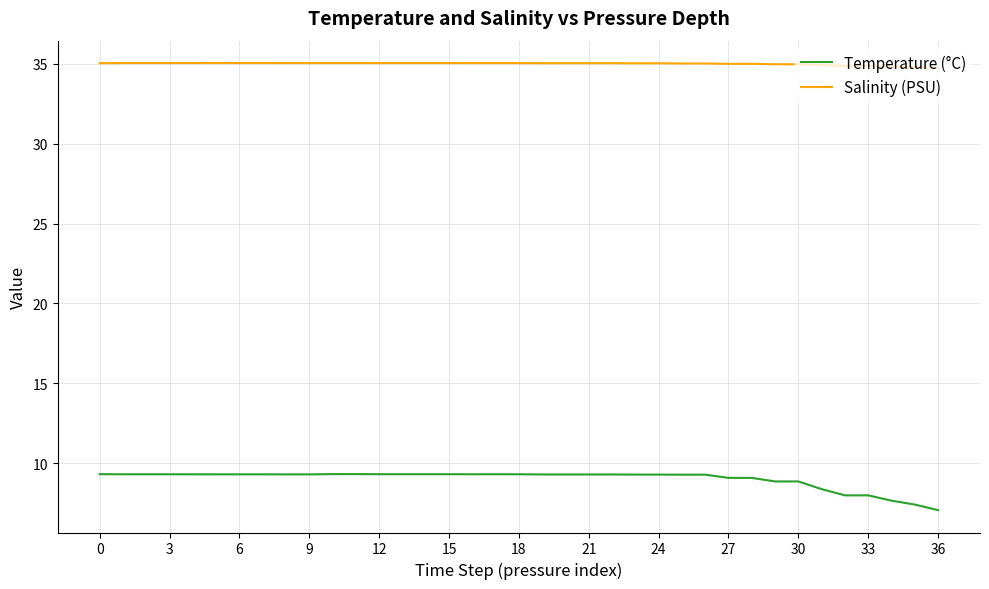

What is the difference between the maximum and second lowest values in the Temperature (°C) series?

1.9